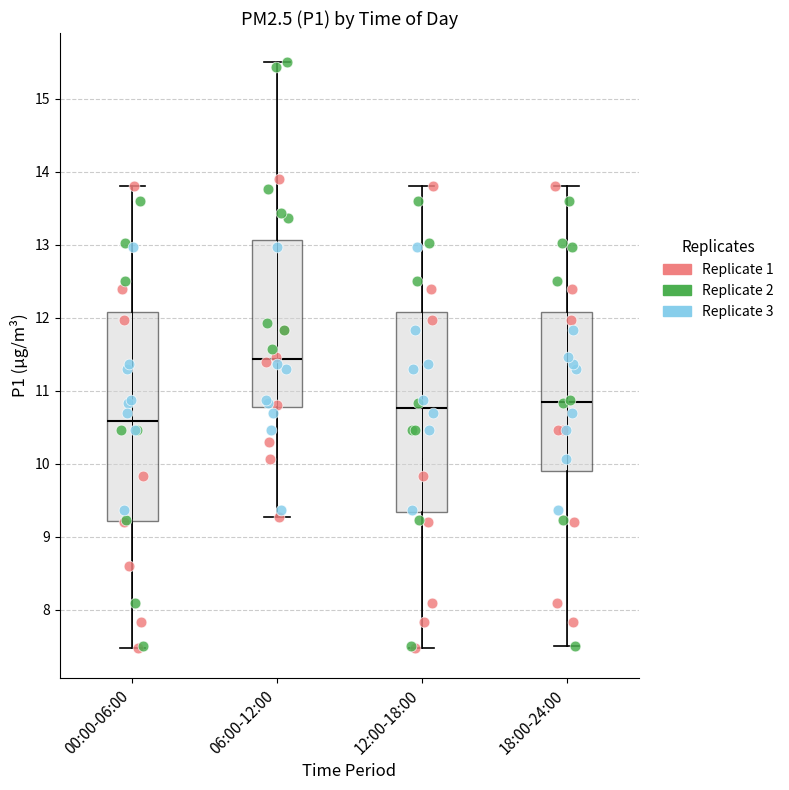

Reading left to right, read every box against the y-axis: the position of its median line, the range the box covers, and the ends of its whiskers. The values are not printed on the chart, so give them approximately, as read against the axis.

00:00-06:00: median 10.6, box 9.2 to 12.1, whiskers 7.5 to 13.8
06:00-12:00: median 11.4, box 10.8 to 13.1, whiskers 9.3 to 15.5
12:00-18:00: median 10.8, box 9.3 to 12.1, whiskers 7.5 to 13.8
18:00-24:00: median 10.9, box 9.9 to 12.1, whiskers 7.5 to 13.8